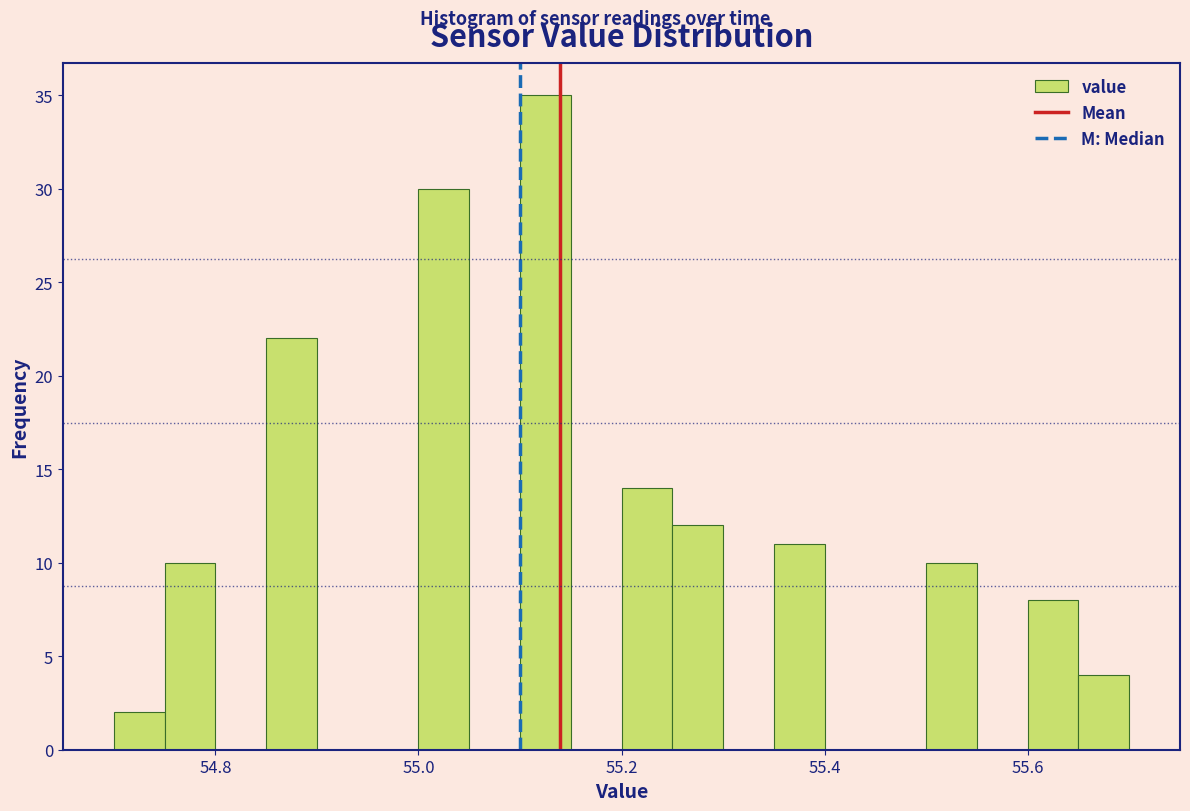

Read against the x-axis, roughly where is the centre of the tallest bar?

55.12